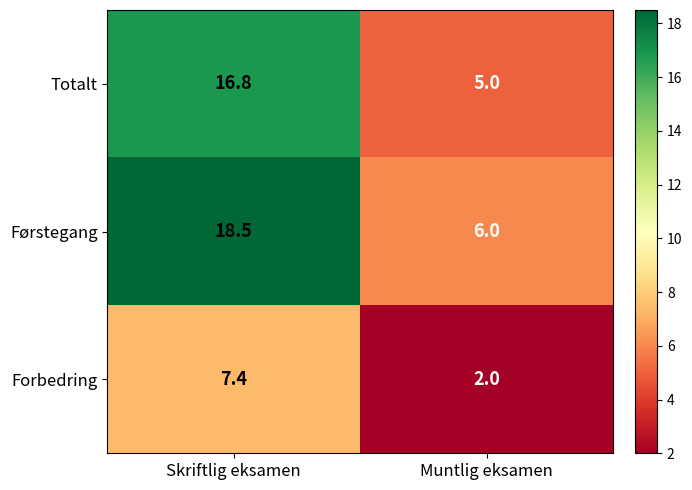

What is the difference between the highest and lowest values at Muntlig eksamen?

4.0